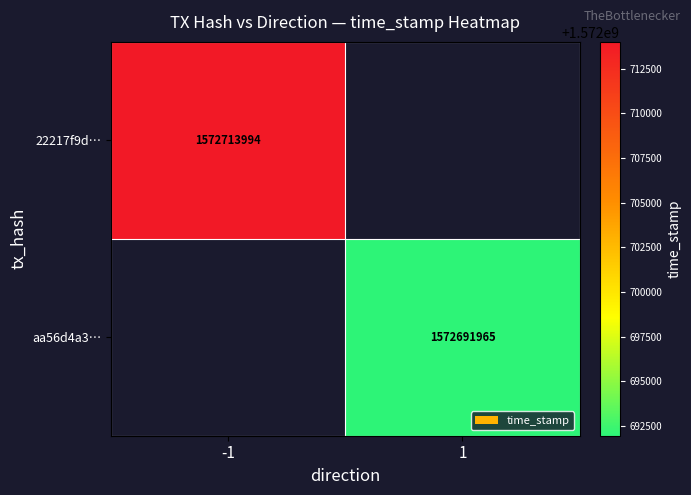

Is it true that aa56d4a3… equals 1572691965 at 1?

True